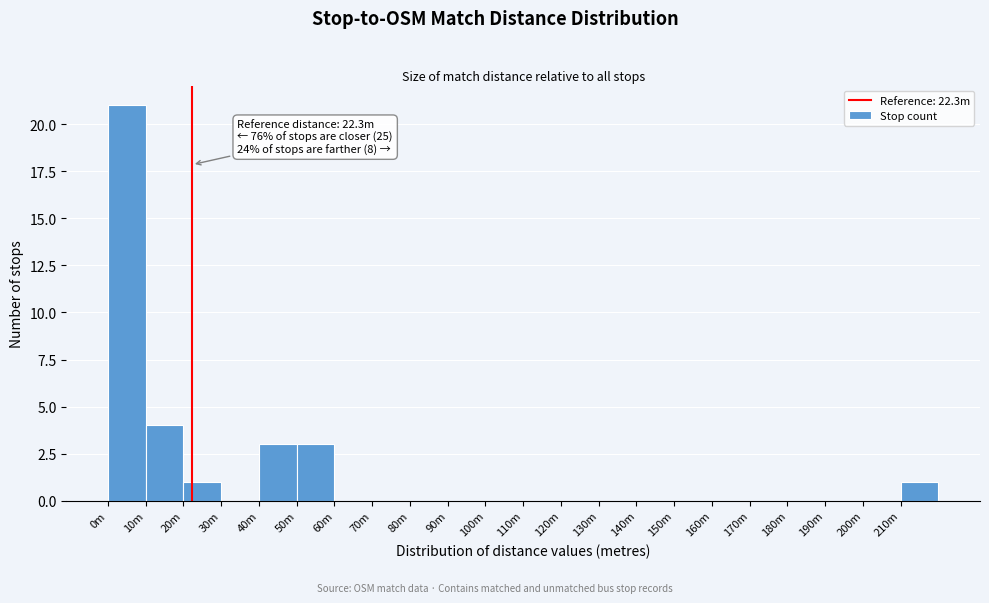

Reading right to left, extract all data points from this chart.

210m=1	200m=0	190m=0	180m=0	170m=0	160m=0	150m=0	140m=0	130m=0	120m=0	110m=0	100m=0	90m=0	80m=0	70m=0	60m=0	50m=3	40m=3	30m=0	20m=1	10m=4	0m=21